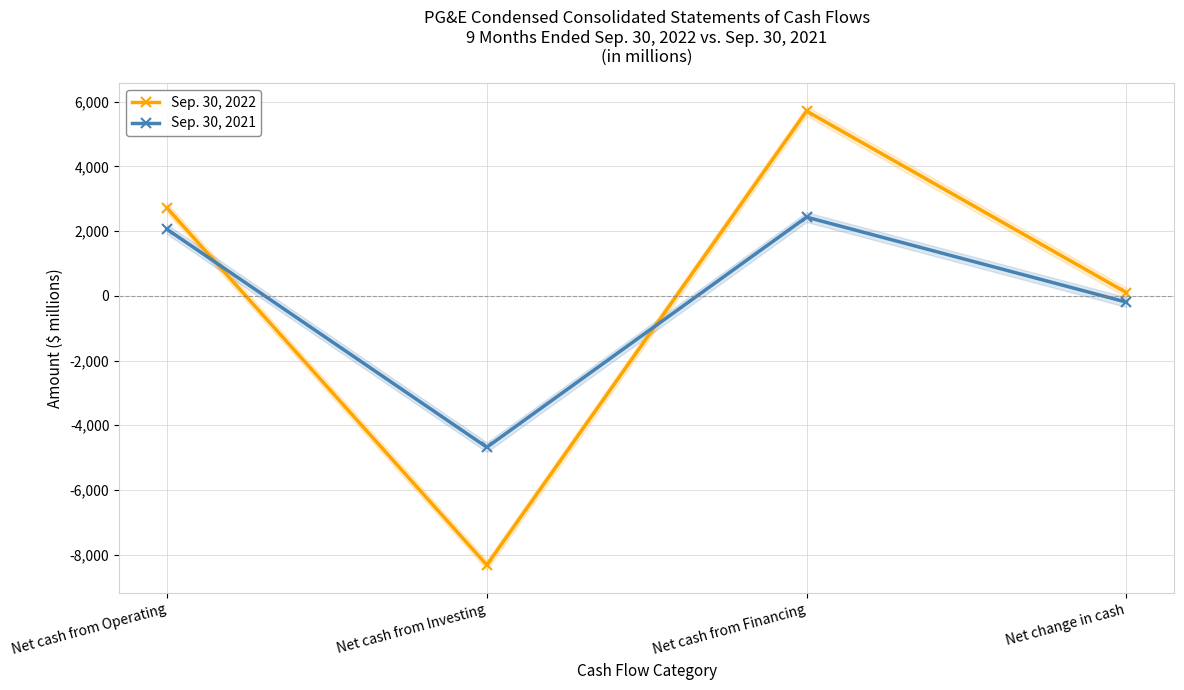

What is the value of the Sep. 30, 2021 point at the 3rd from the left?

2429